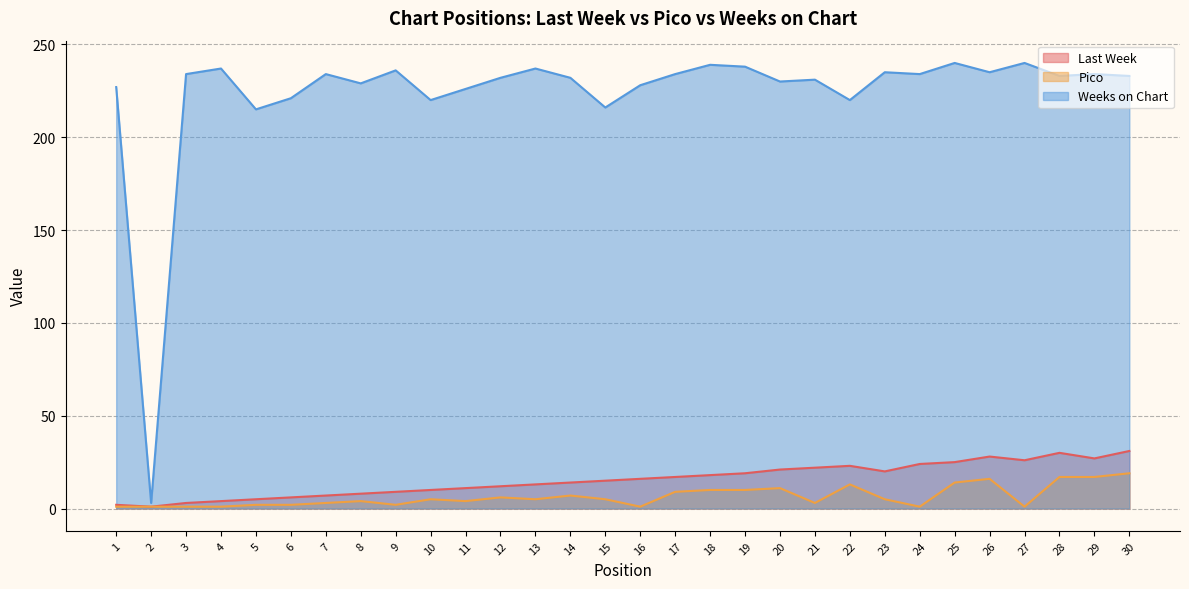

True or false: Pico and Last Week intersect in this chart.

False